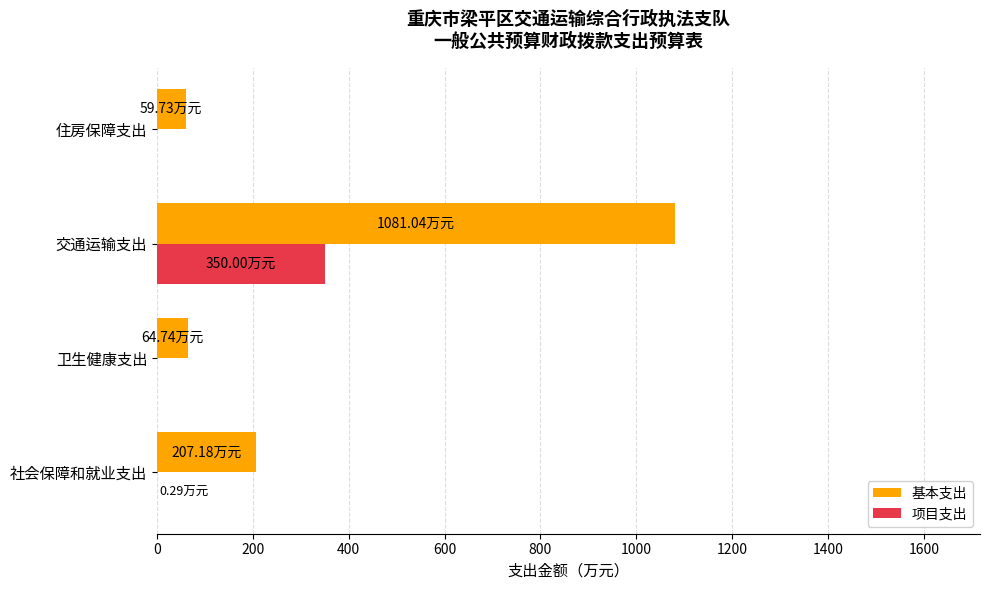

Between 卫生健康支出 and 交通运输支出, which series saw the biggest shift?

基本支出